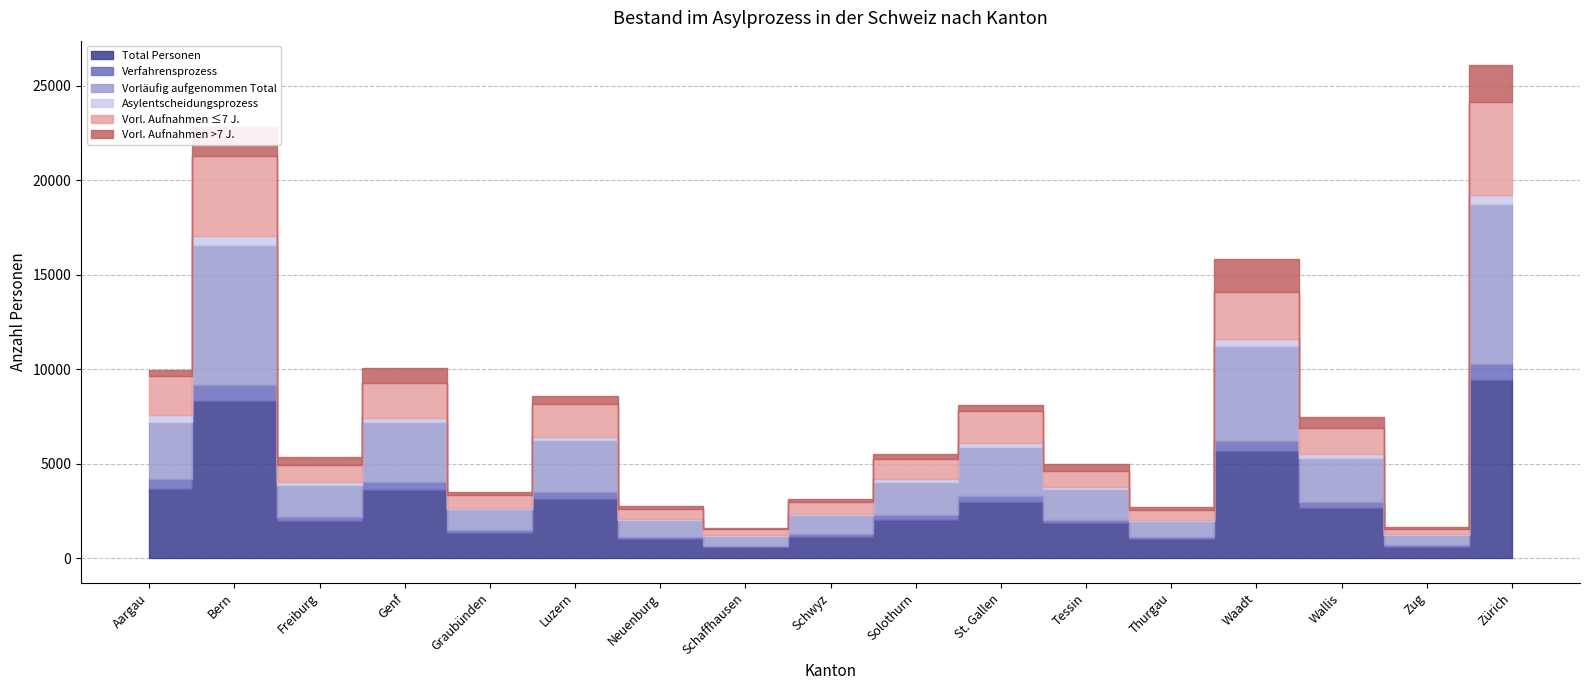

At which label does Asylentscheidungsprozess reach its peak?

Bern